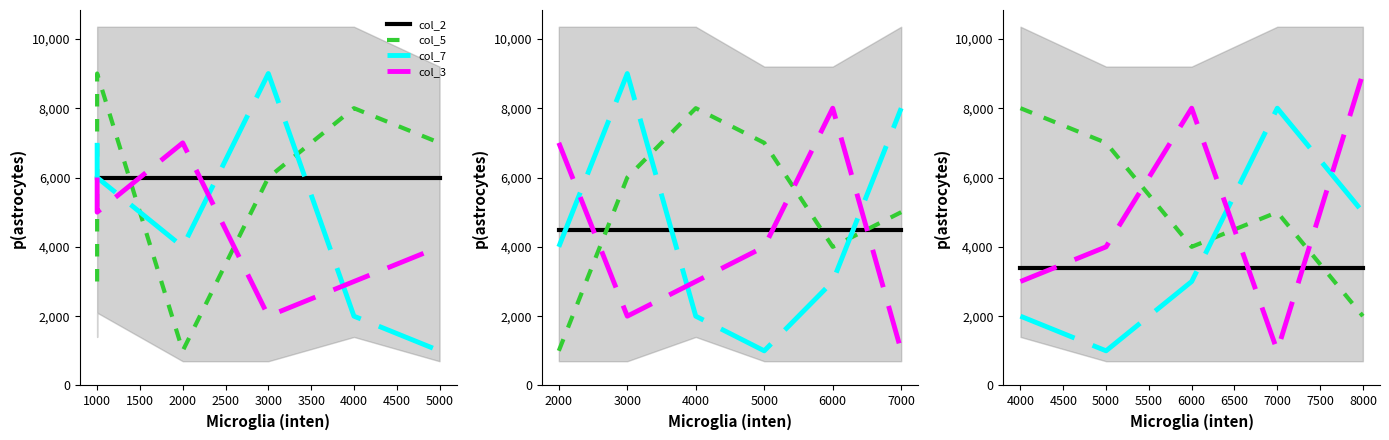

What is the value of the col_5 point at the 4th from the left?

5000